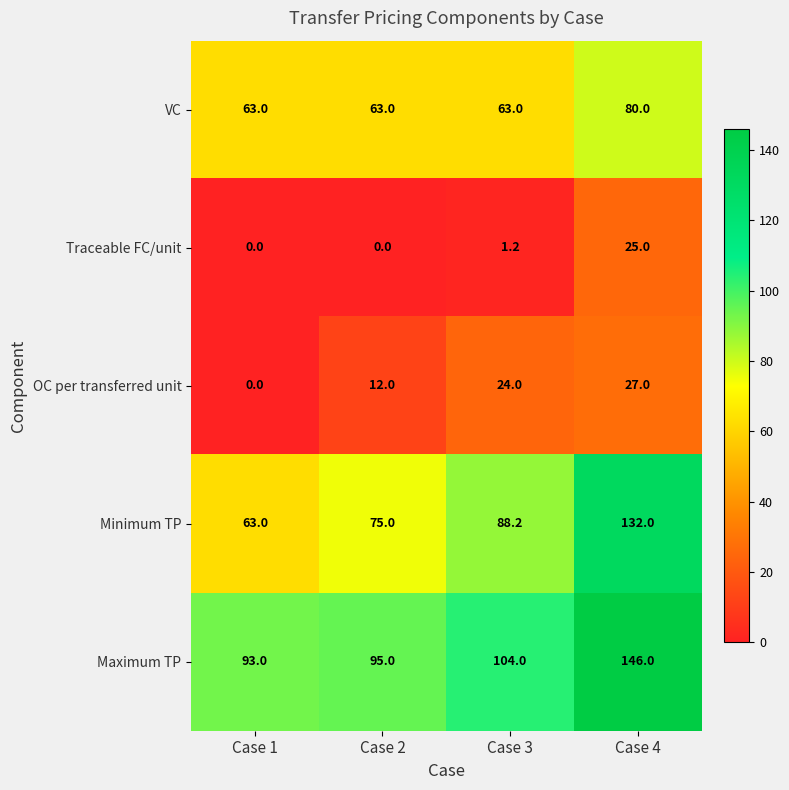

Which series has the largest total across all categories?

Maximum TP